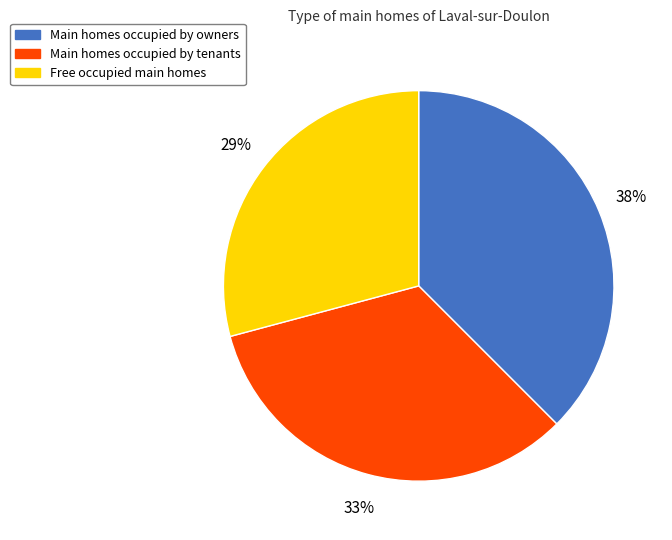

Which category has the smallest portion of the pie?

Free occupied main homes